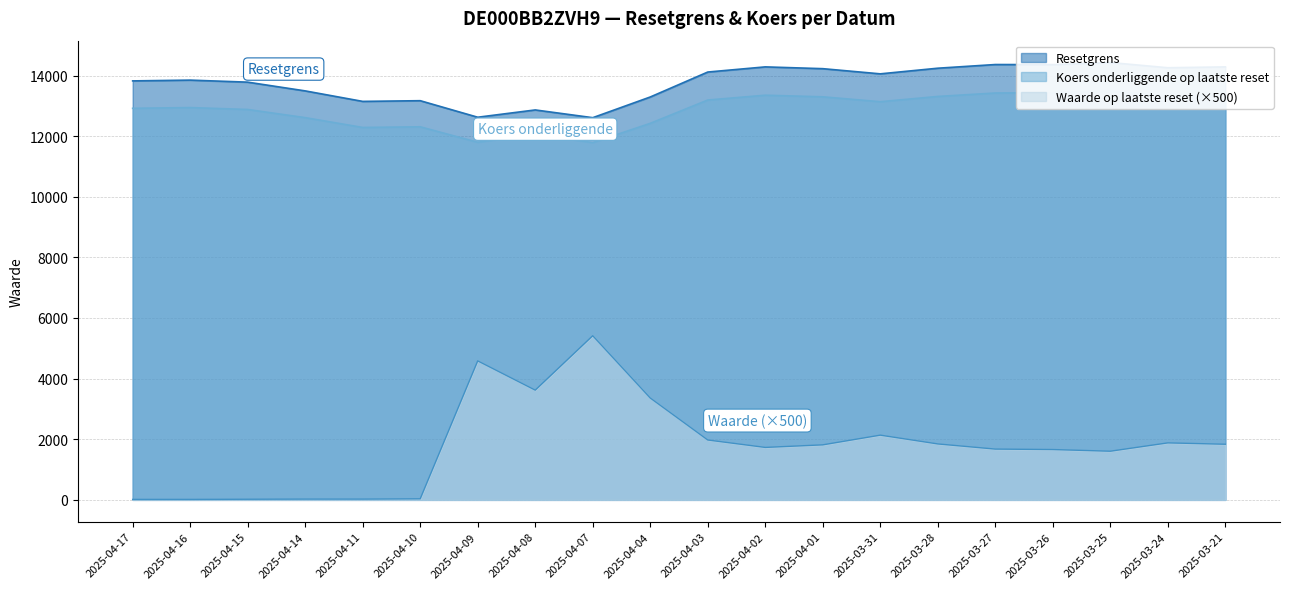

What is the difference between the second highest and minimum values in the Koers onderliggende op laatste reset series?

1646.4